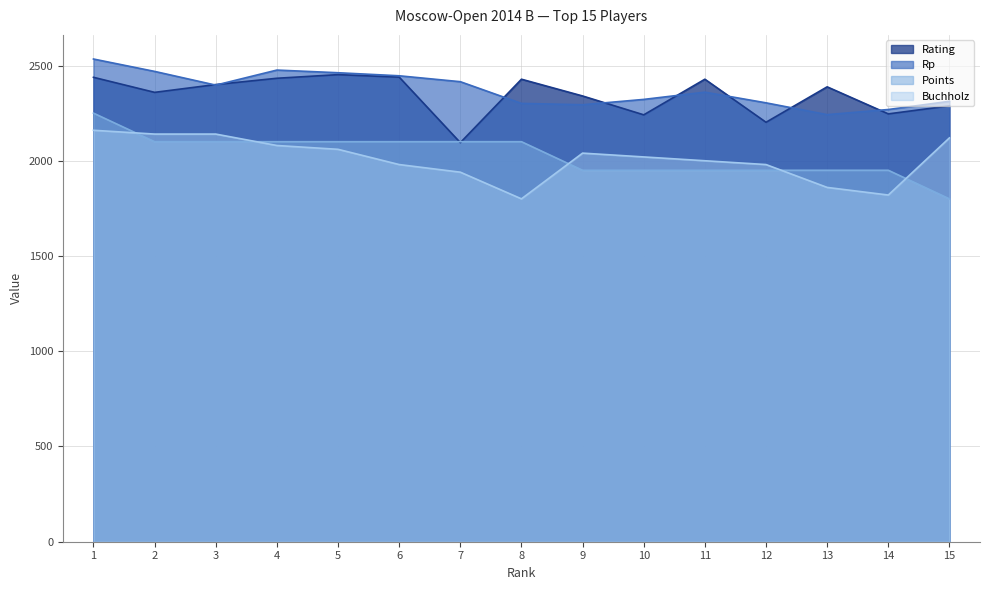

At which label does Buchholz first exceed 2020?

1